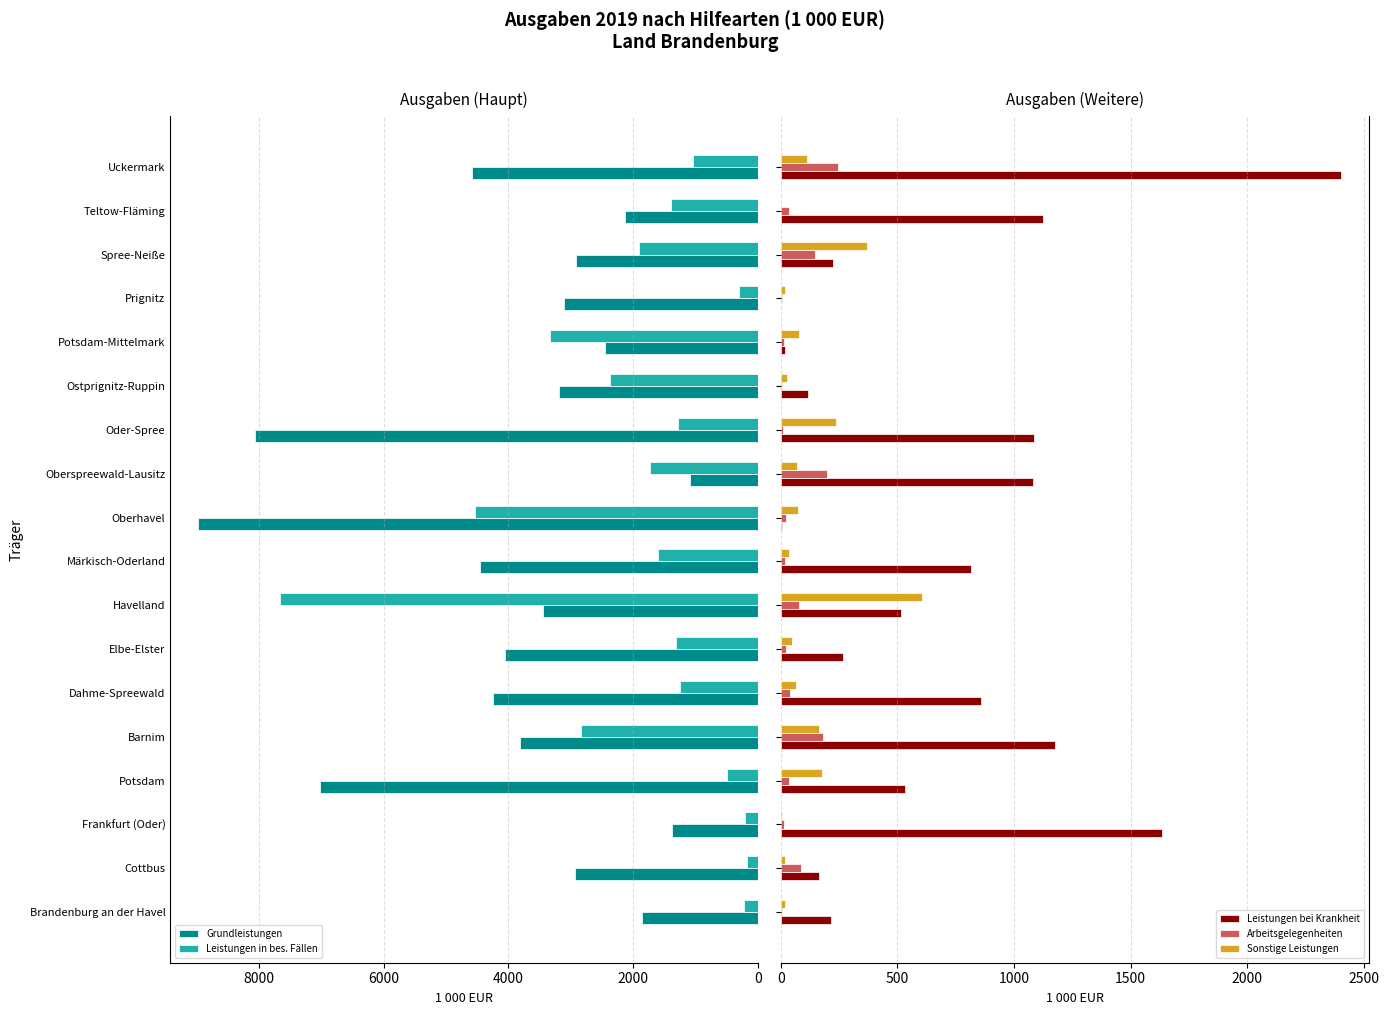

What is the sum of the Leistungen in bes. Fällen values at Barnim and Oberspreewald-Lausitz?

4568